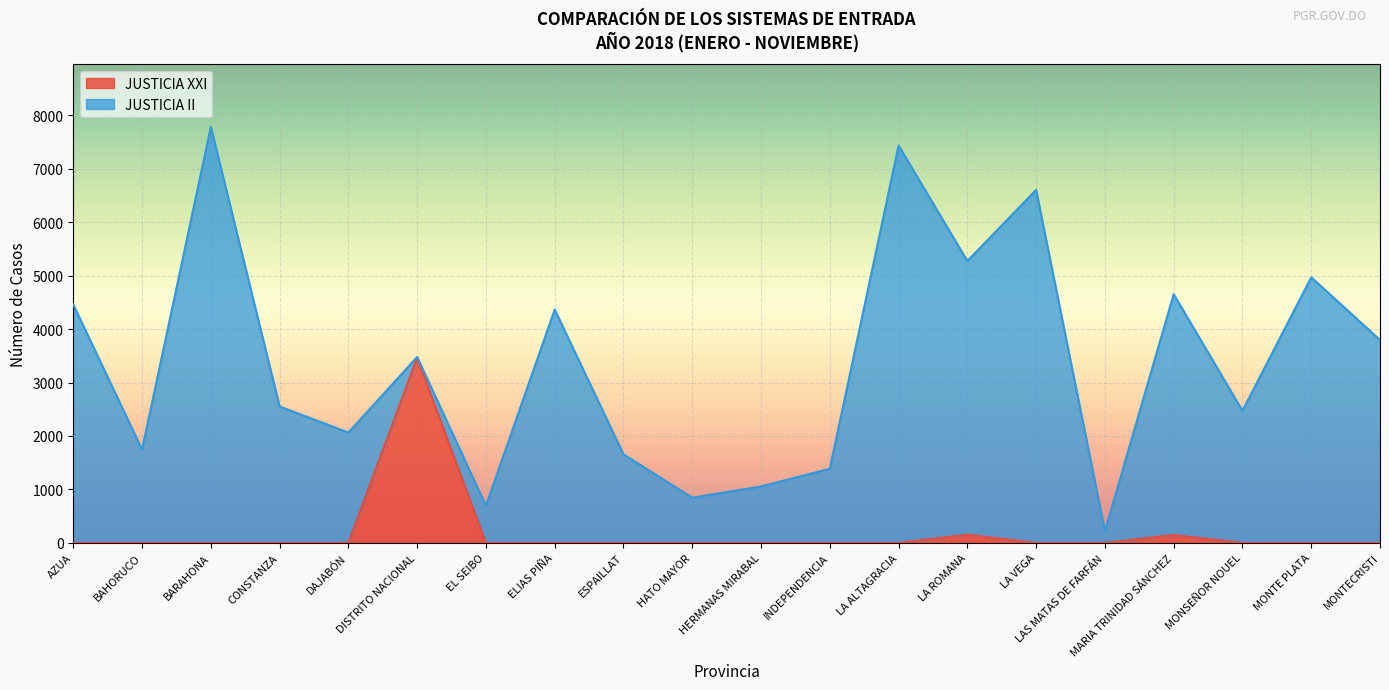

The chart shows a value of 0 at ESPAILLAT. True or false?

True